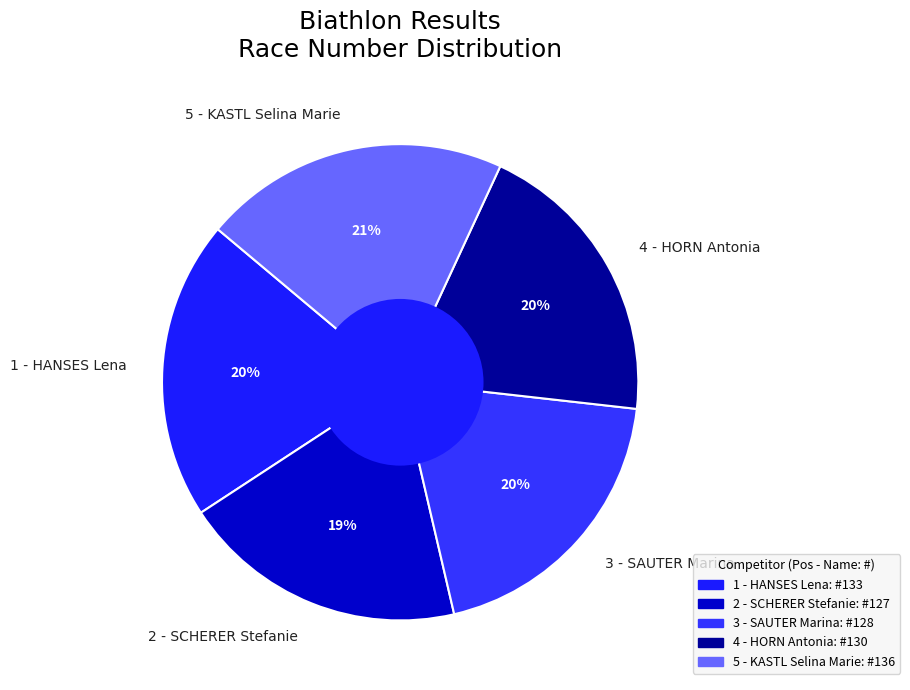

Is the sum of 5 - KASTL Selina Marie and 2 - SCHERER Stefanie greater than half?

No